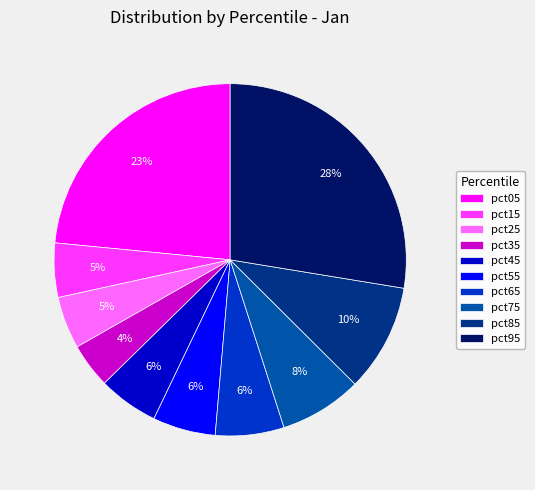

To the nearest percent, what is the average slice percentage?

10%